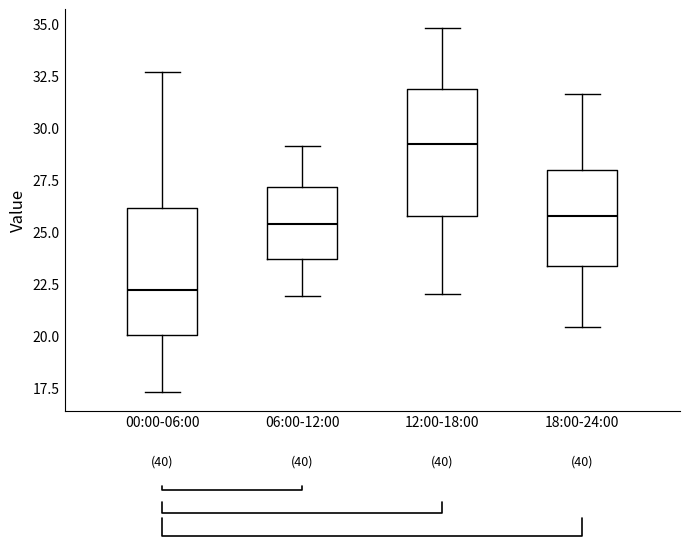

Which box's median line is the highest?

12:00-18:00